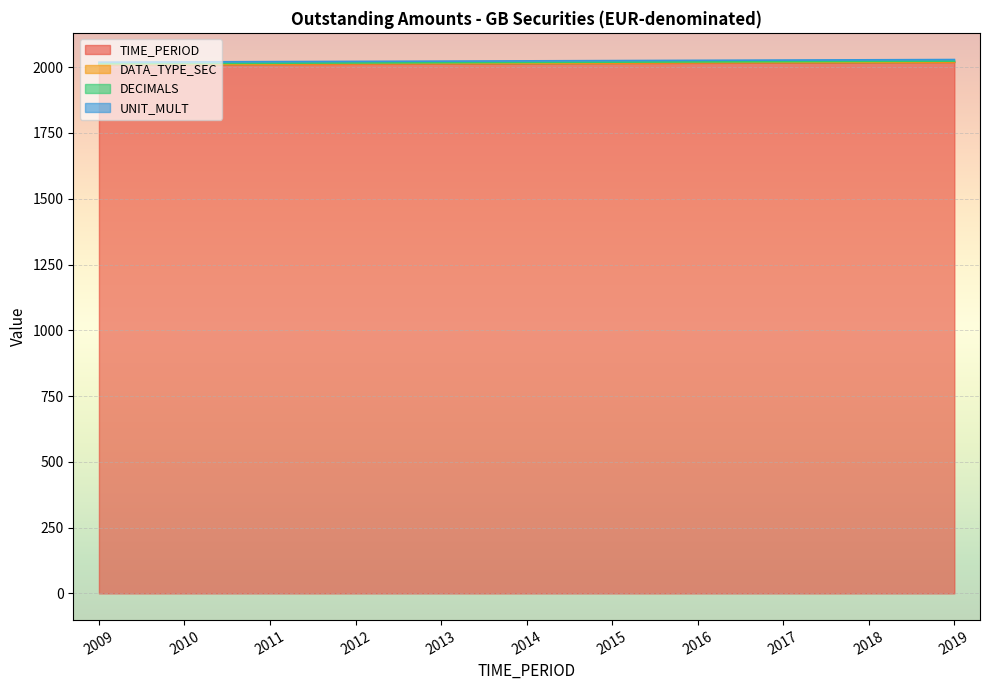

True or false: DATA_TYPE_SEC and UNIT_MULT cross at least once.

False